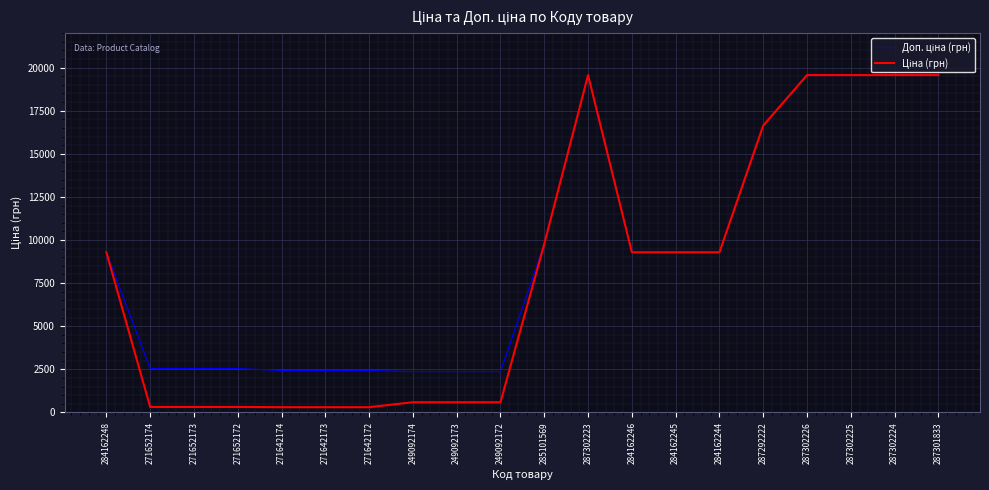

What is the difference between the highest and lowest values at 249092173?

1774.9